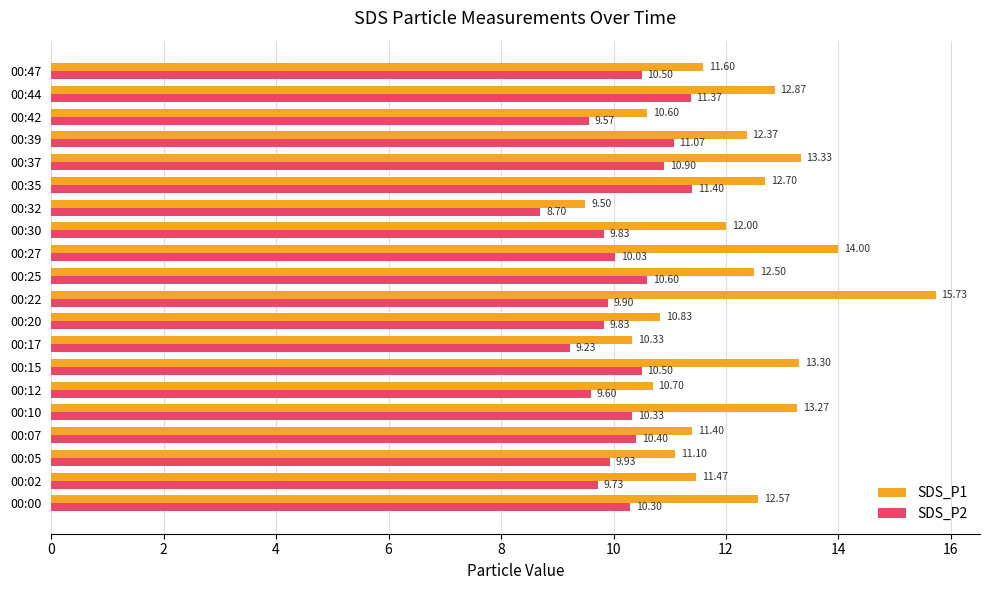

What is the difference between the second highest and minimum values in the SDS_P2 series?

2.7